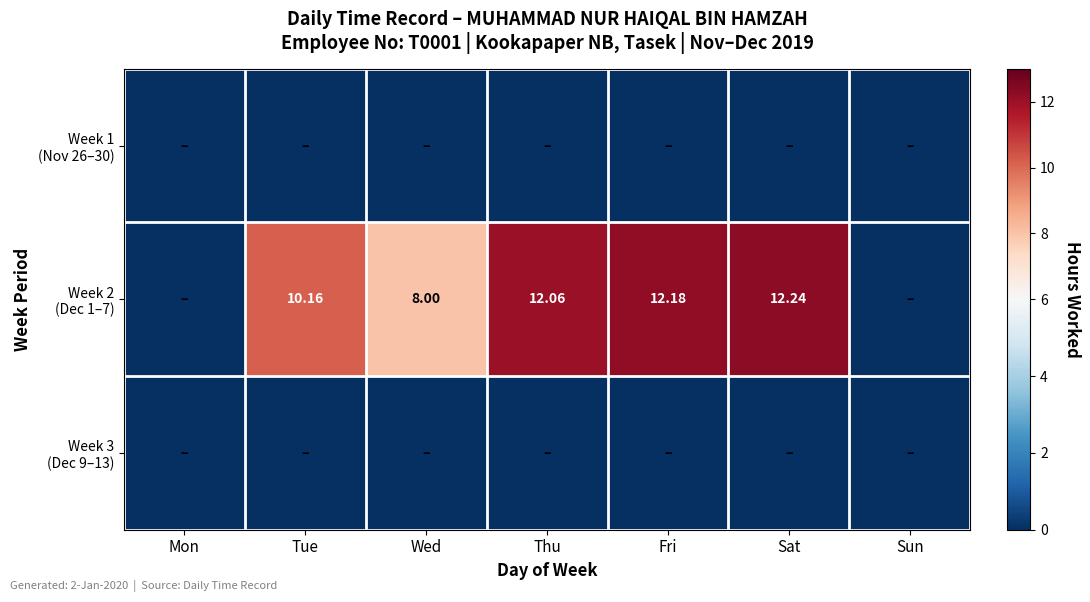

At which label does Week 1 (Nov 26–30) reach its peak?

Mon